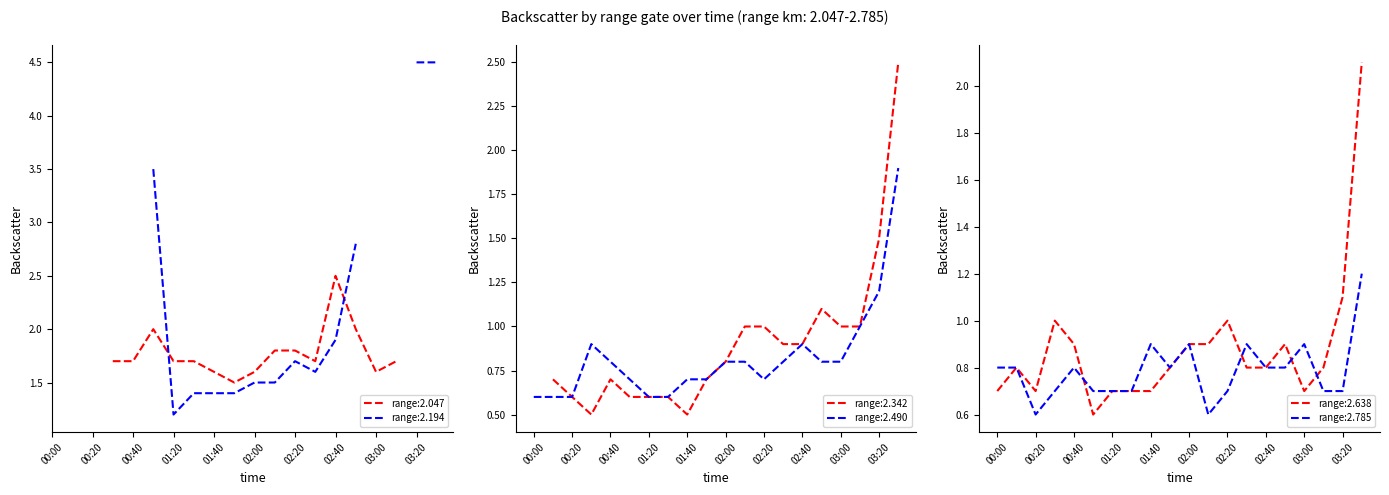

Does the chart display data point markers on the line(s)?

No